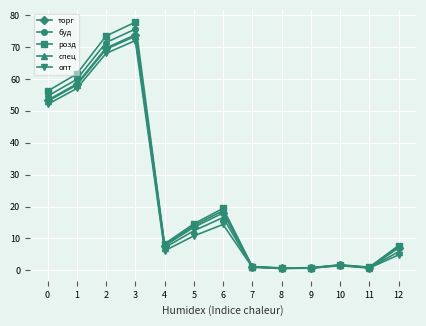

What is the sum of all спец values?

300.5